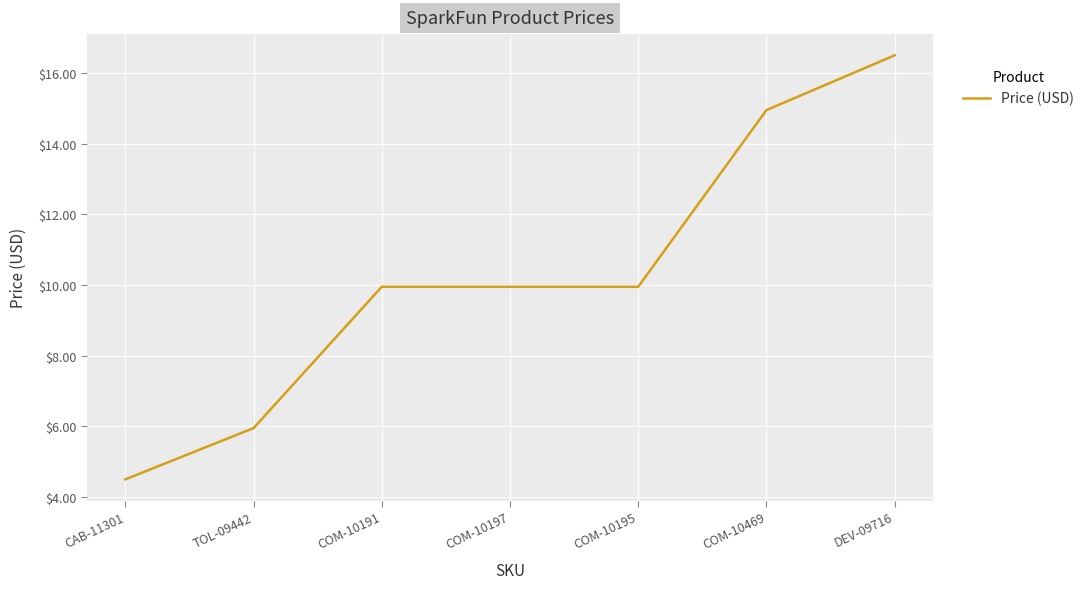

Where does the data first go above 9?

COM-10191